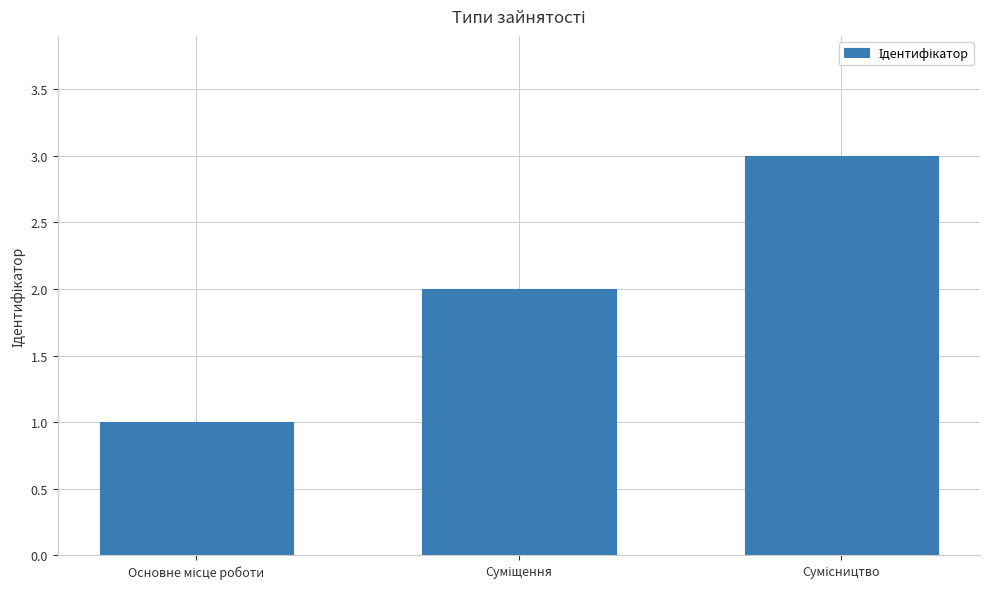

What is the sum of all values?

6